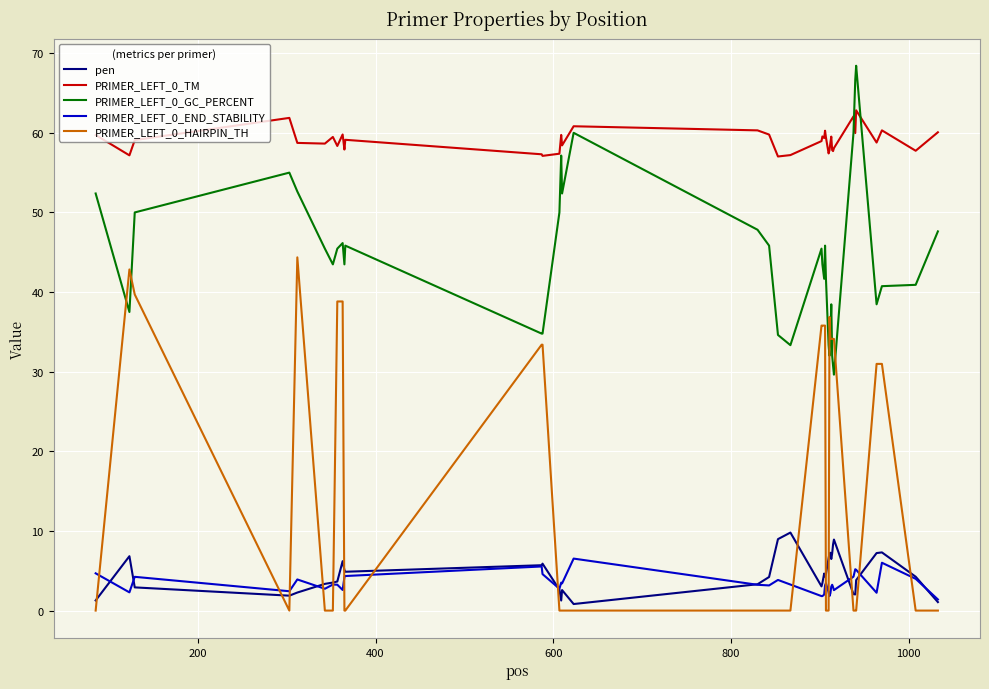

Rank the series by their maximum value, from lowest to highest.

PRIMER_LEFT_0_END_STABILITY, pen, PRIMER_LEFT_0_HAIRPIN_TH, PRIMER_LEFT_0_TM, PRIMER_LEFT_0_GC_PERCENT